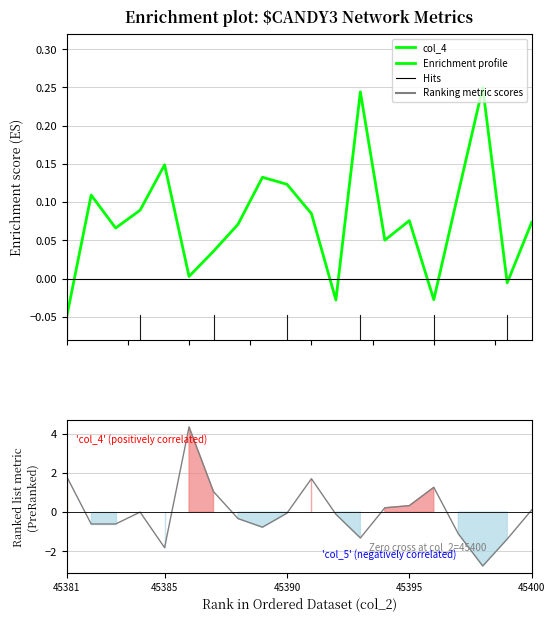

Is the value of col_6 ranked at 16 greater than the value of col_4 at 6?

No